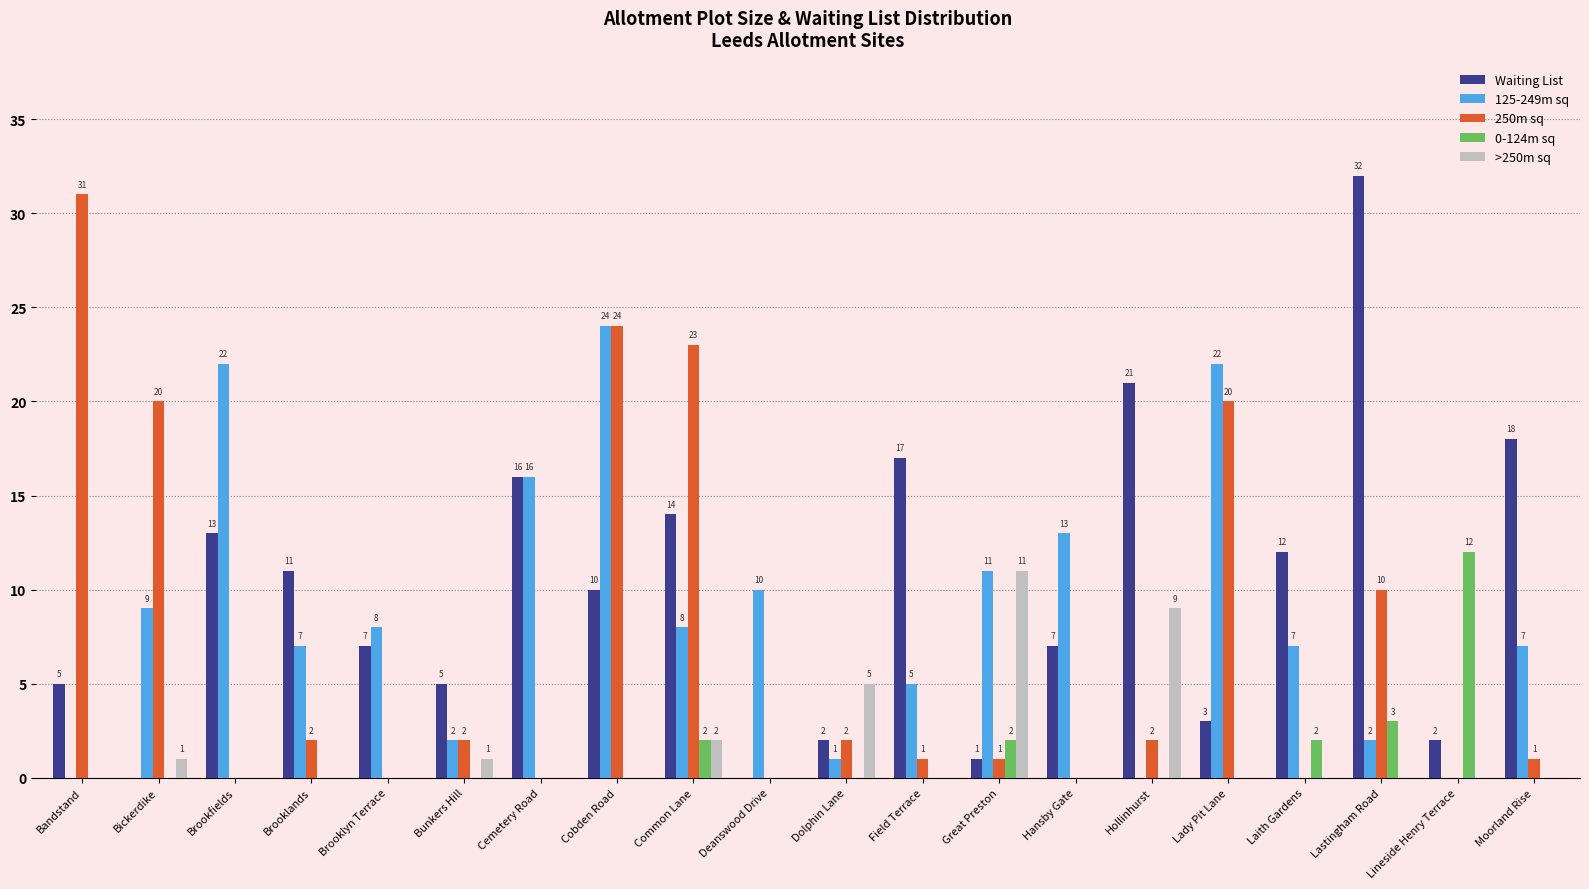

The >250m sq series shows 0 at Brookfields. True or false?

True